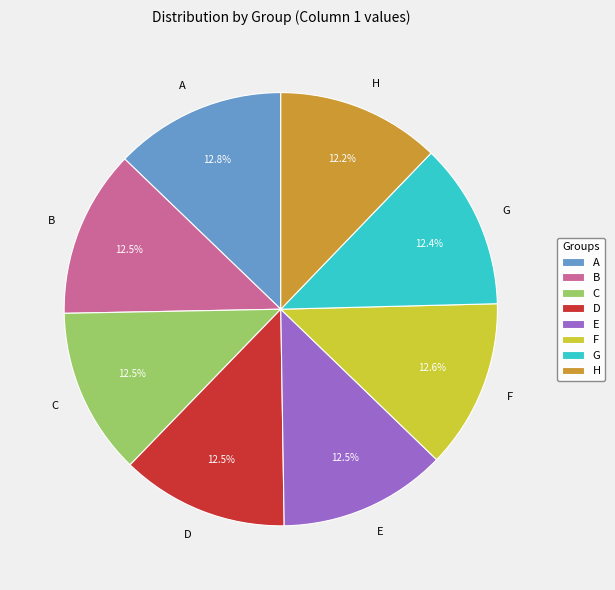

What percentage is the A slice, to the nearest percent?

13%